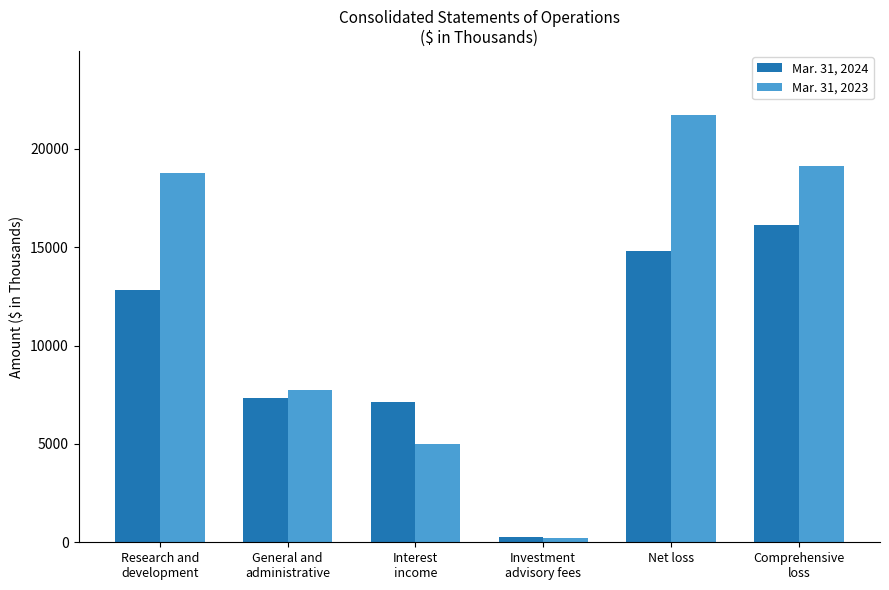

Which series has the largest total across all categories?

Mar. 31, 2023